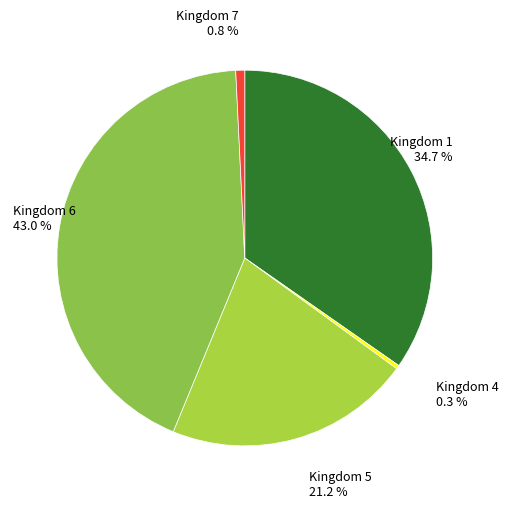

Rank the categories by value from lowest to highest.

4, 7, 5, 1, 6